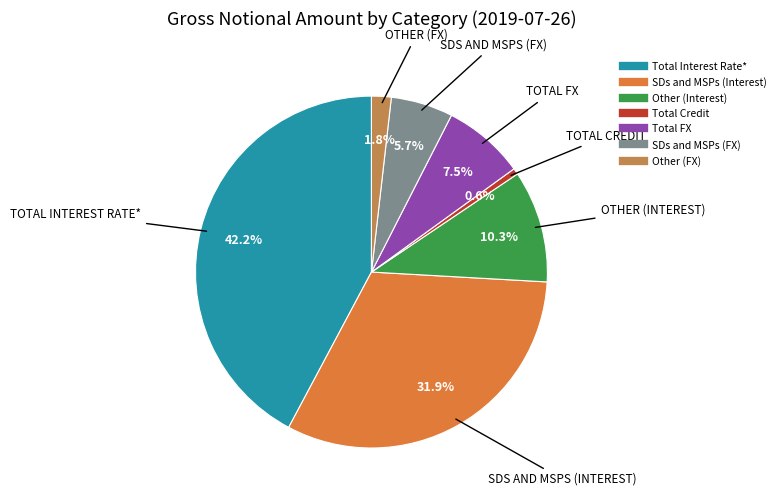

Does Total Interest Rate* account for over 50% of the chart?

No